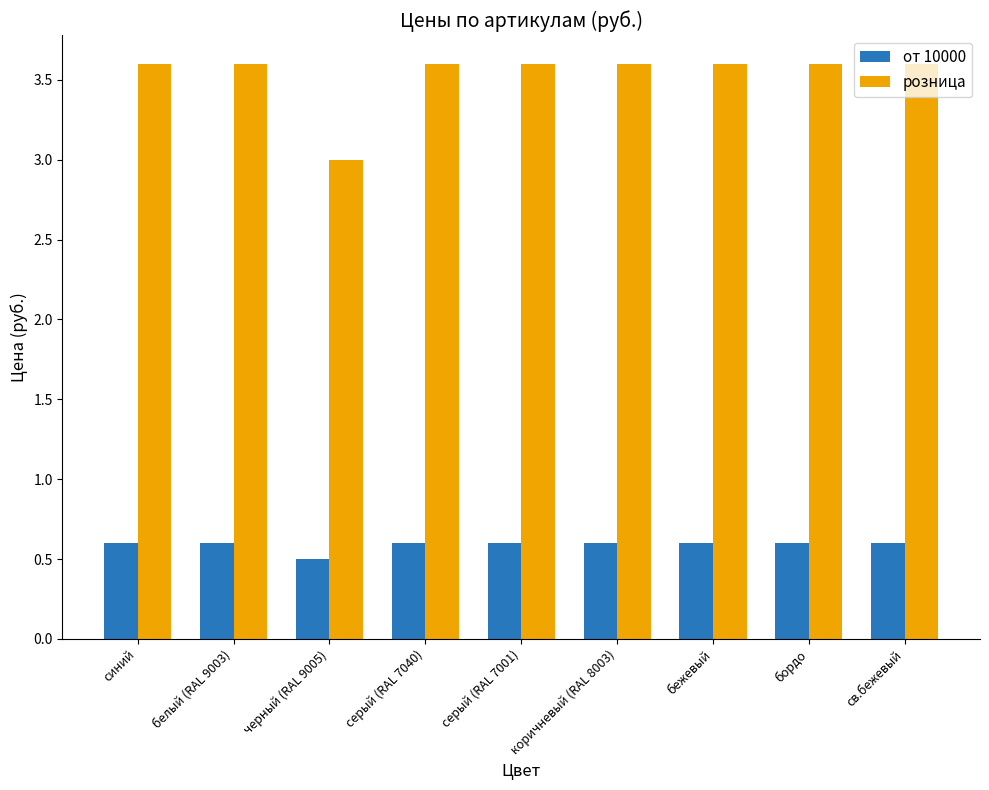

Which series has the widest spread of values?

розница